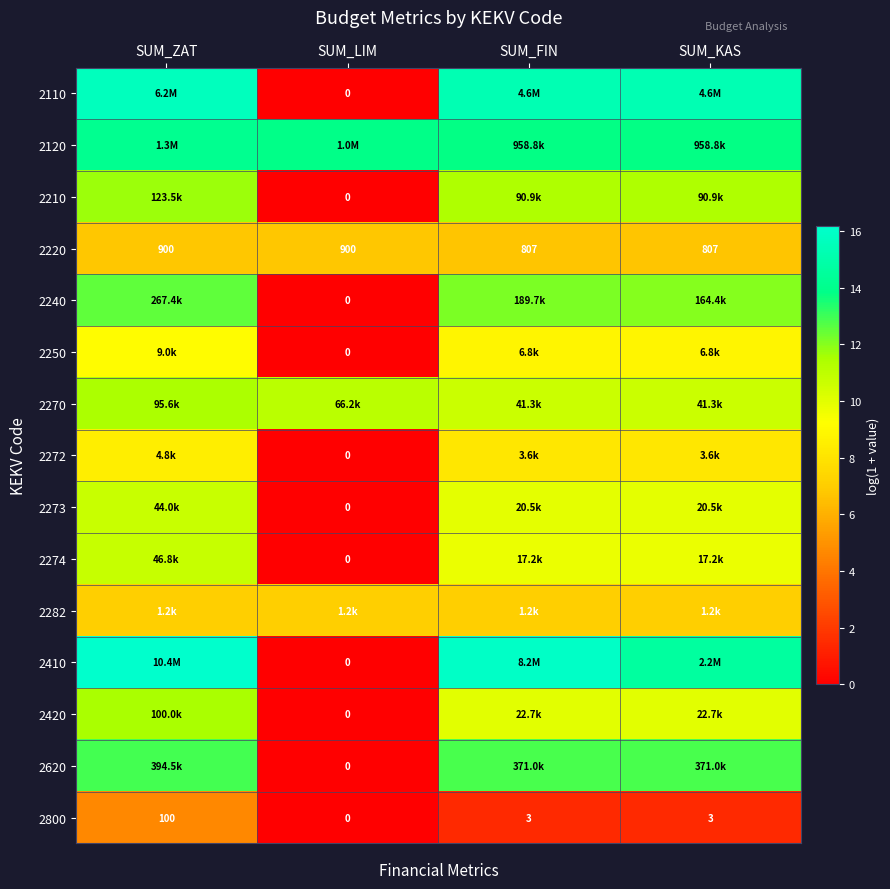

Is the value of 2250 at SUM_LIM greater than the value of 2220 at SUM_ZAT?

No